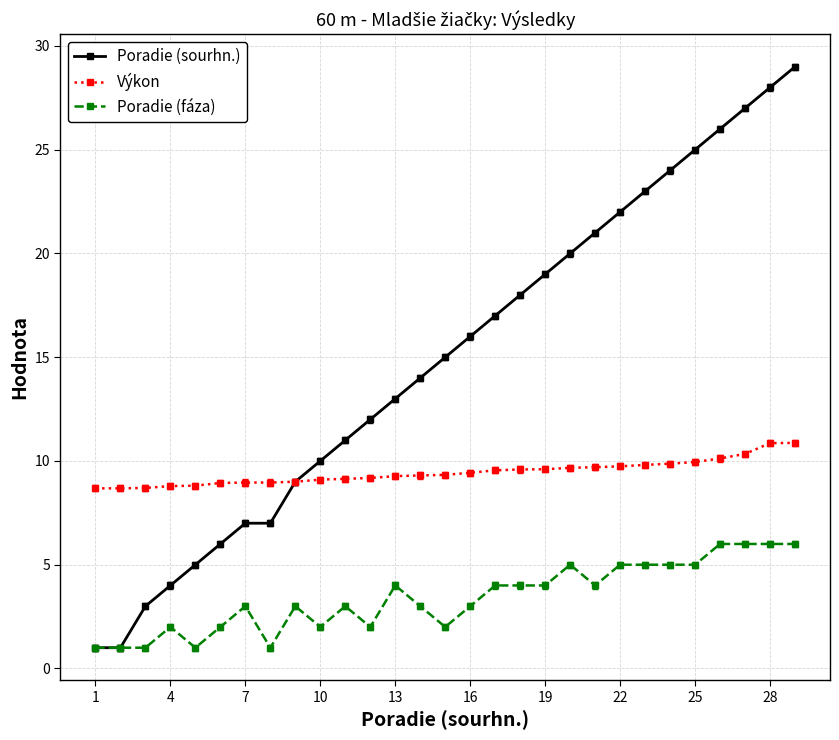

What is the greatest value displayed?

29.0